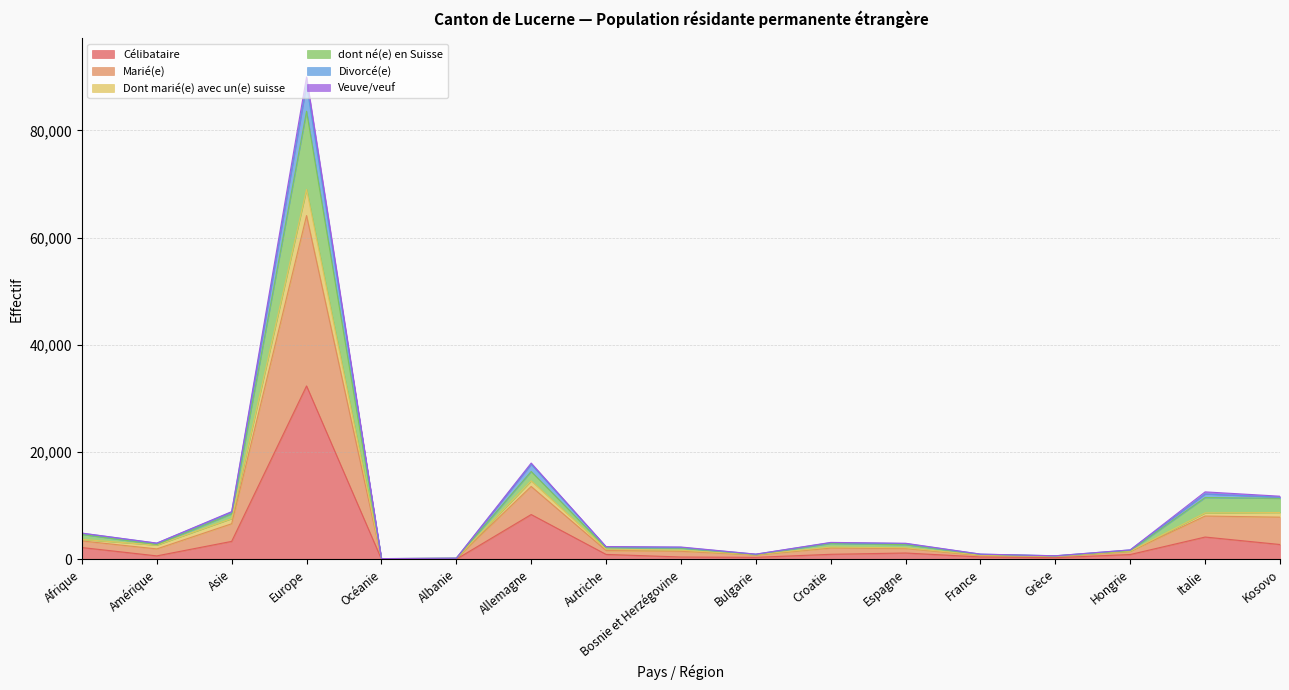

What is the difference between the highest and lowest values at Allemagne?

9603